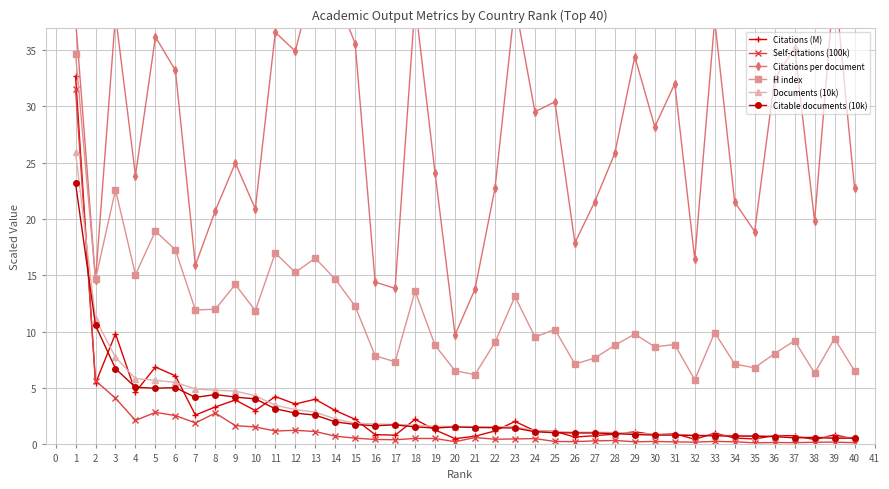

Is the value of Documents (10k) at 14 greater than the value of Self-citations (100k) at 12?

Yes